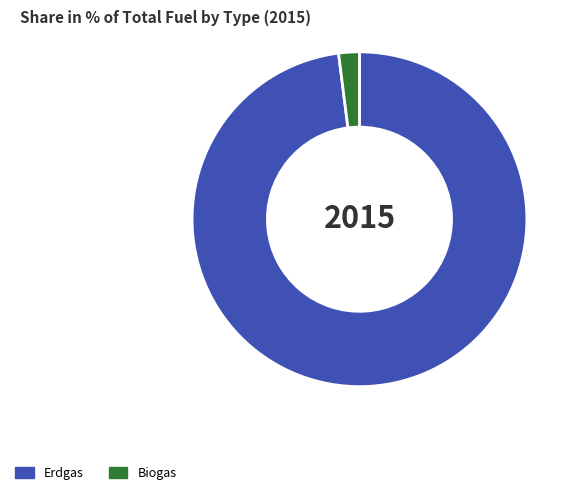

The Biogas slice represents 14% of the pie. True or false?

False